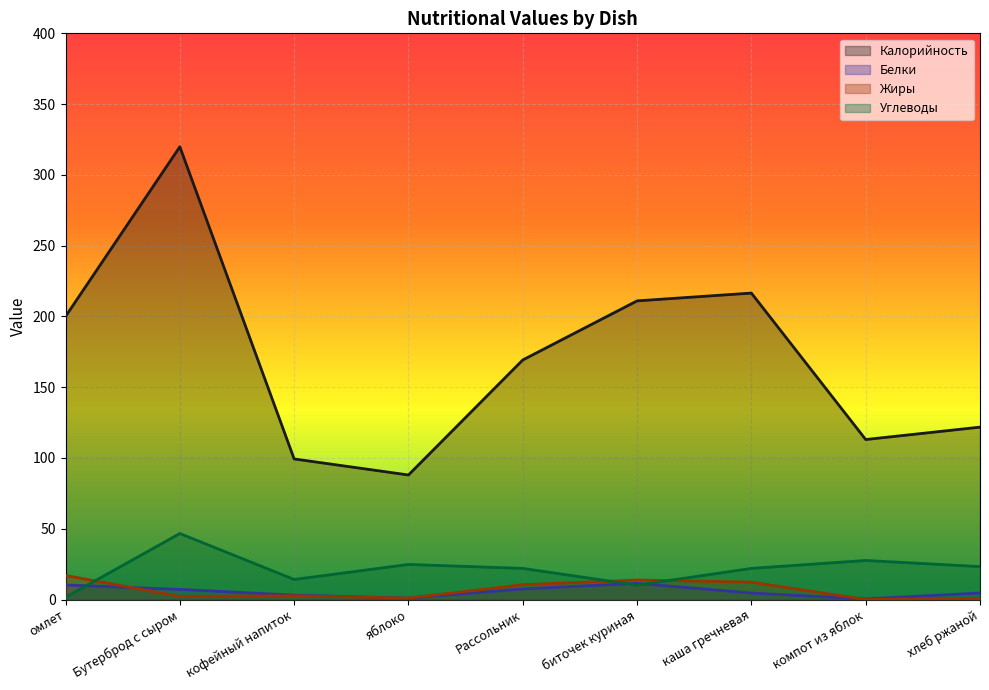

Which series has the largest total across all categories?

Калорийность